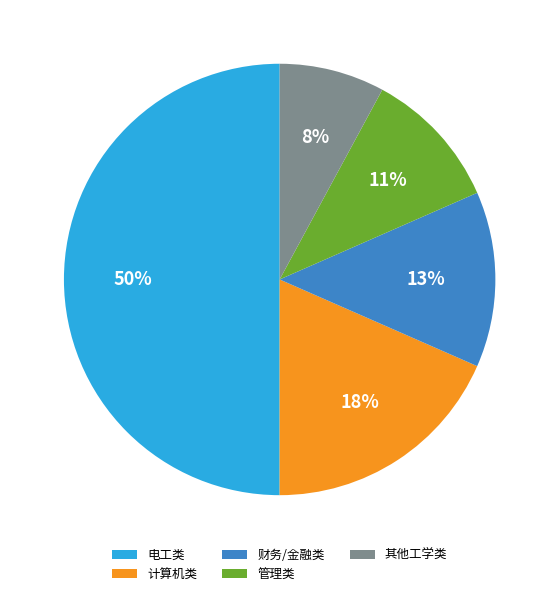

Which slice is the smallest?

其他工学类